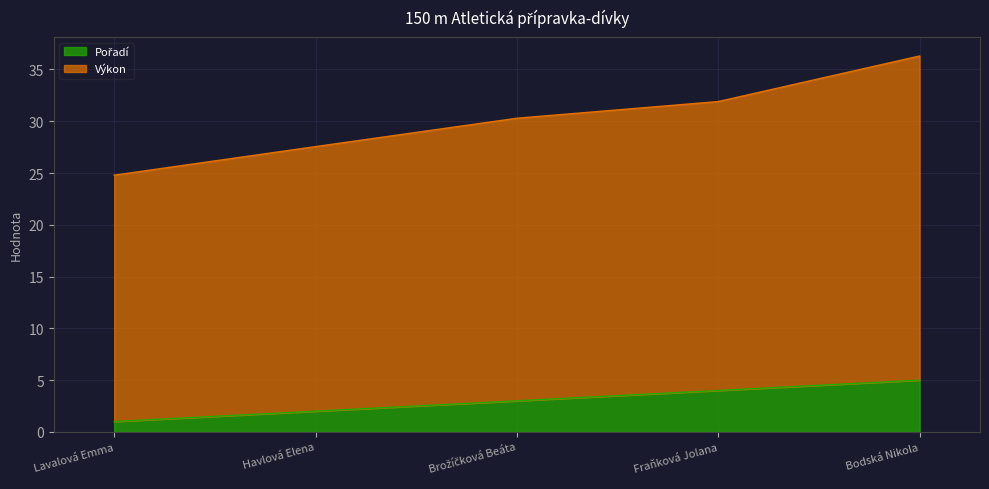

What value does the Pořadí series have at Havlová Elena?

2.0